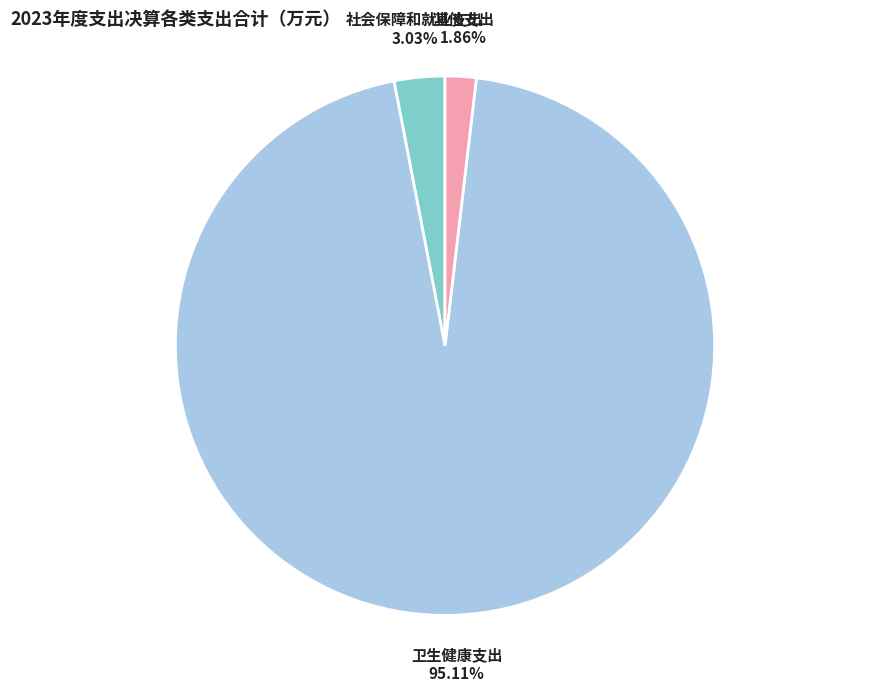

How many slices are in this pie chart?

3